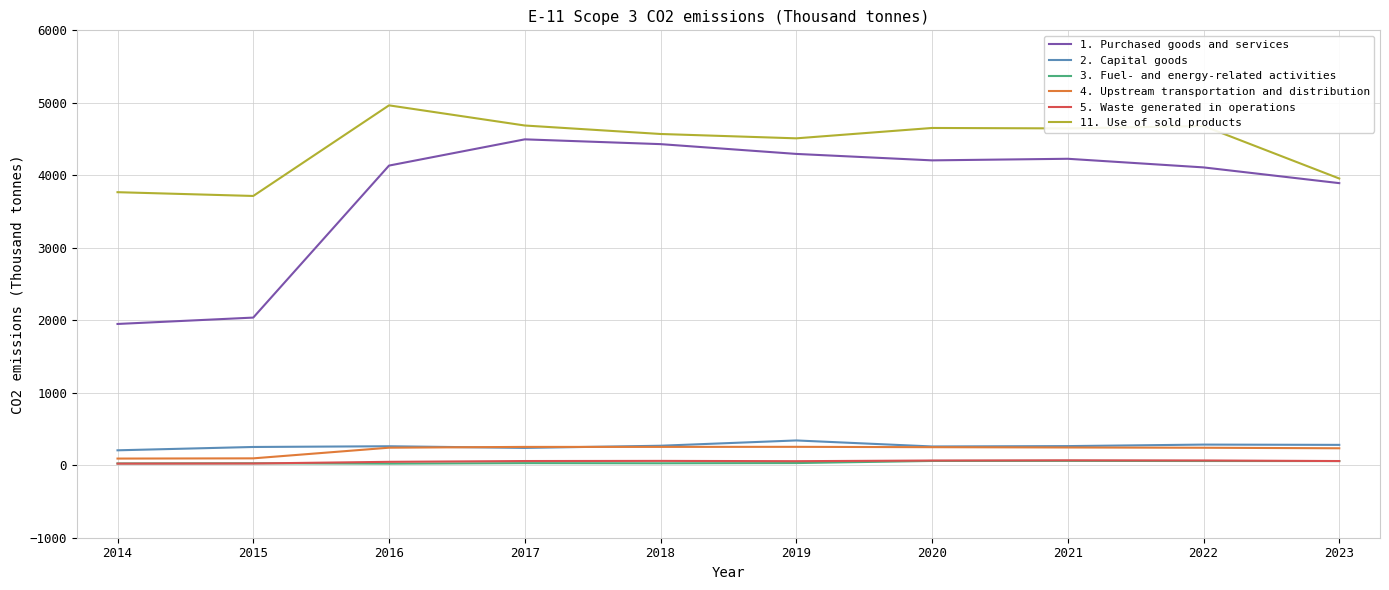

What is the maximum value shown in the chart?

4965.0